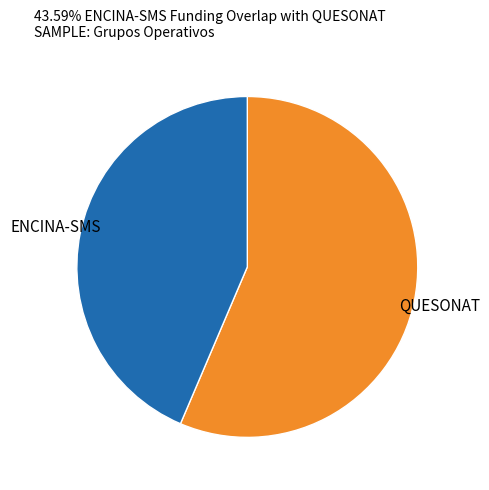

Rank the categories by value from highest to lowest.

QUESONAT, ENCINA-SMS